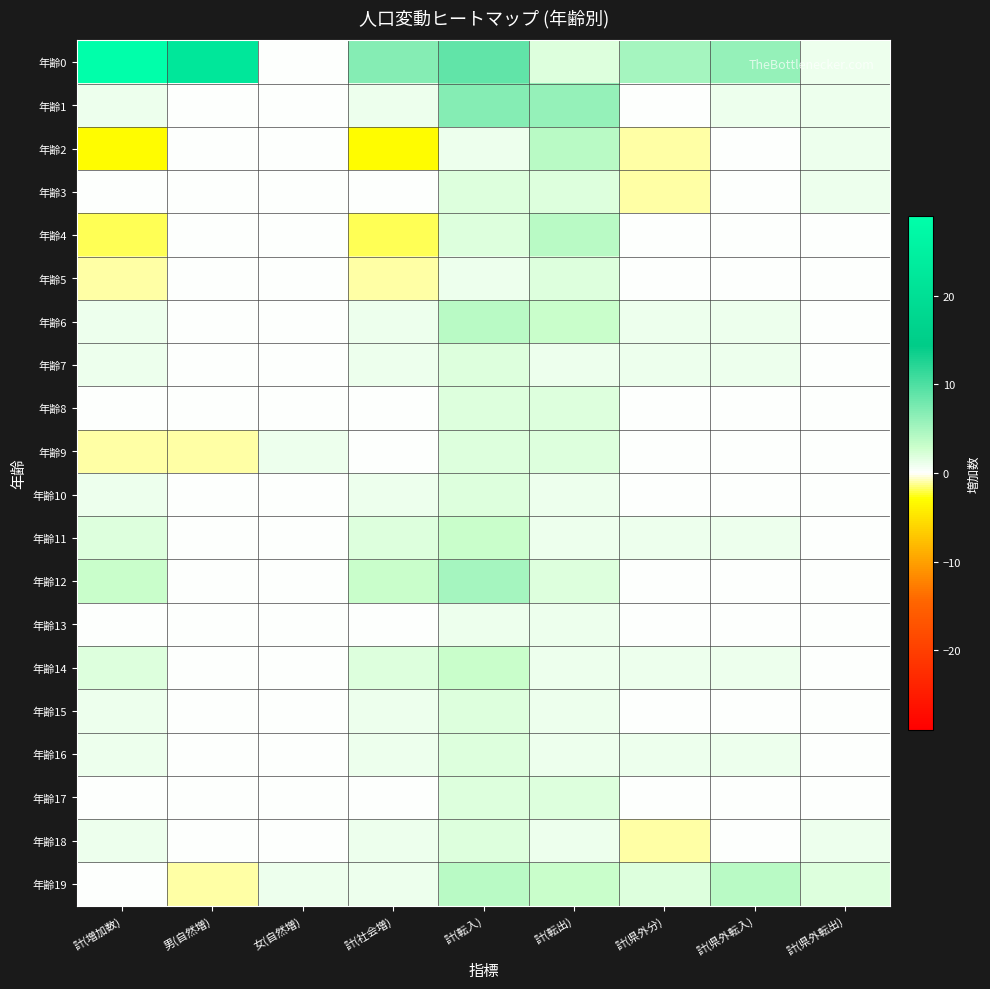

Which category has the highest value across all series?

計(増加数)